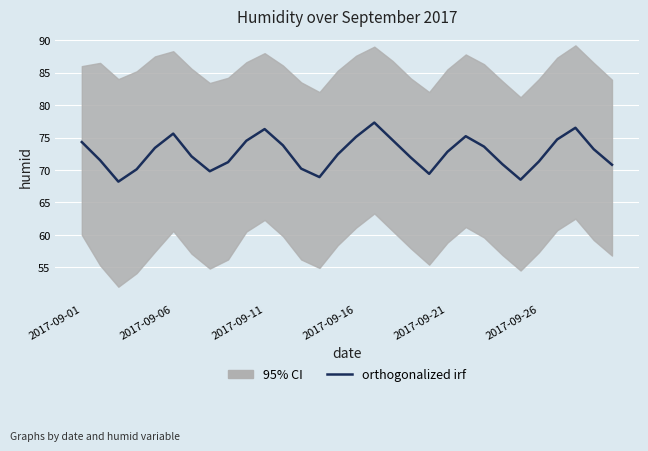

List the labels in order of value, largest first.

16, 27, 10, 2017-09-26, 21, 15, 26, 17, 9, 2017-09-01, 11, 22, 2017-09-21, 28, 20, 14, 6, 18, 2017-09-06, 25, 8, 23, 29, 12, 2017-09-16, 7, 19, 13, 24, 2017-09-11